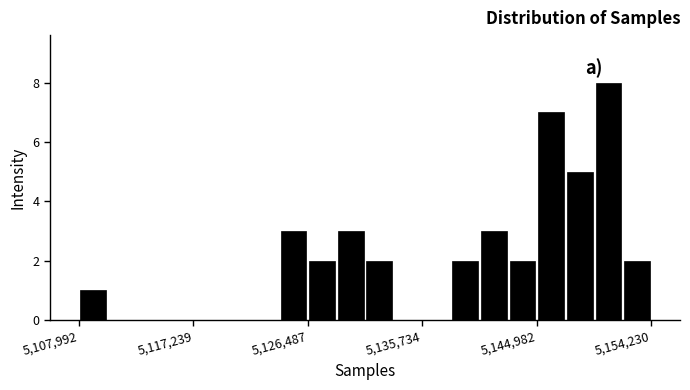

Around what value on the x-axis is the tallest bar? Give the approximate position of its centre, as read against the axis.

5151000